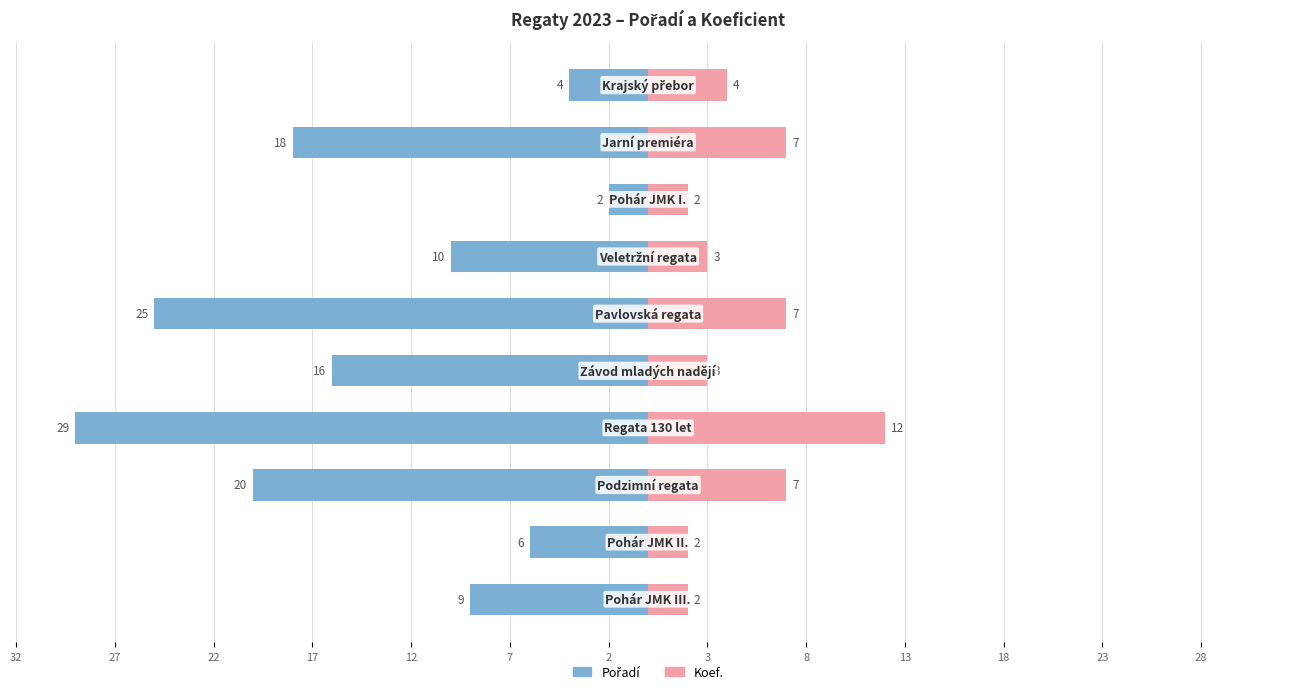

Reading left to right, what are all the values shown in this chart?

Pořadí: 32=-9	27=-6	22=-20	17=-29	12=-16	7=-25	2=-10	3=-2	8=-18	13=-4
Koef.: 32=2	27=2	22=7	17=12	12=3	7=7	2=3	3=2	8=7	13=4